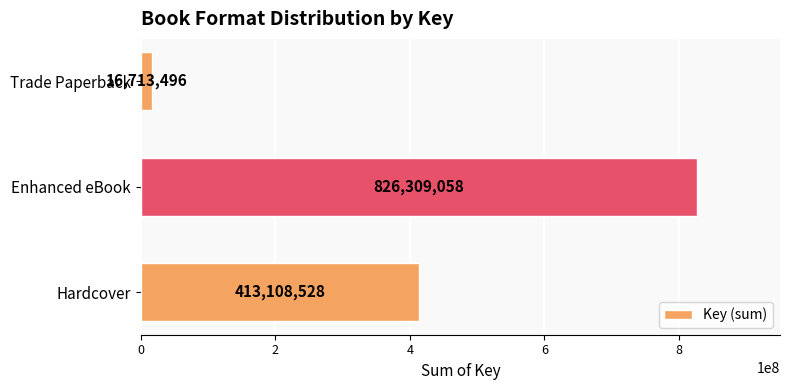

Are the bars horizontal?

Yes